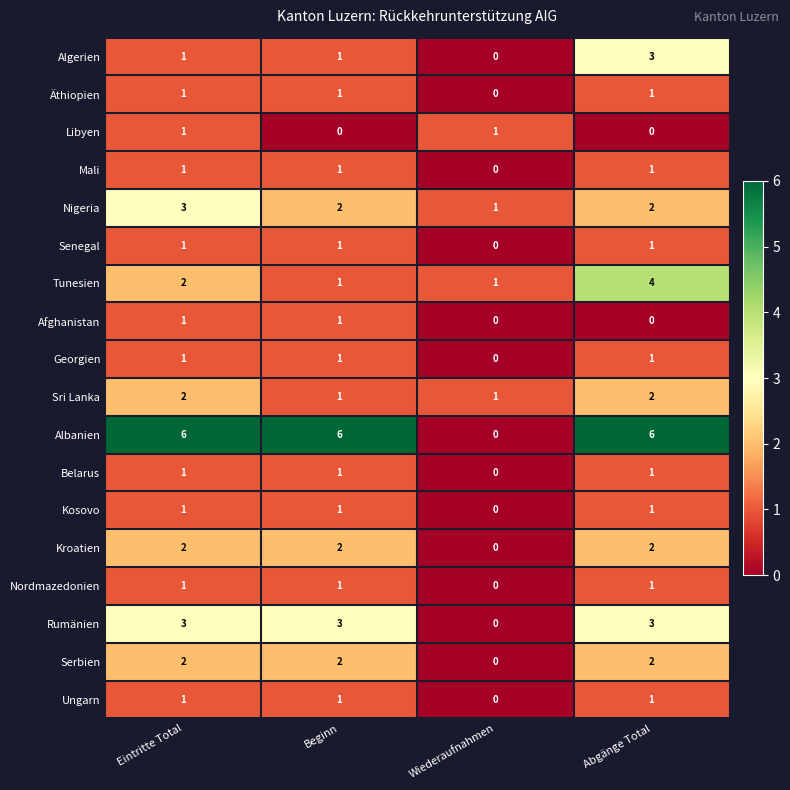

Between Eintritte Total and Wiederaufnahmen, which series saw the biggest shift?

Albanien